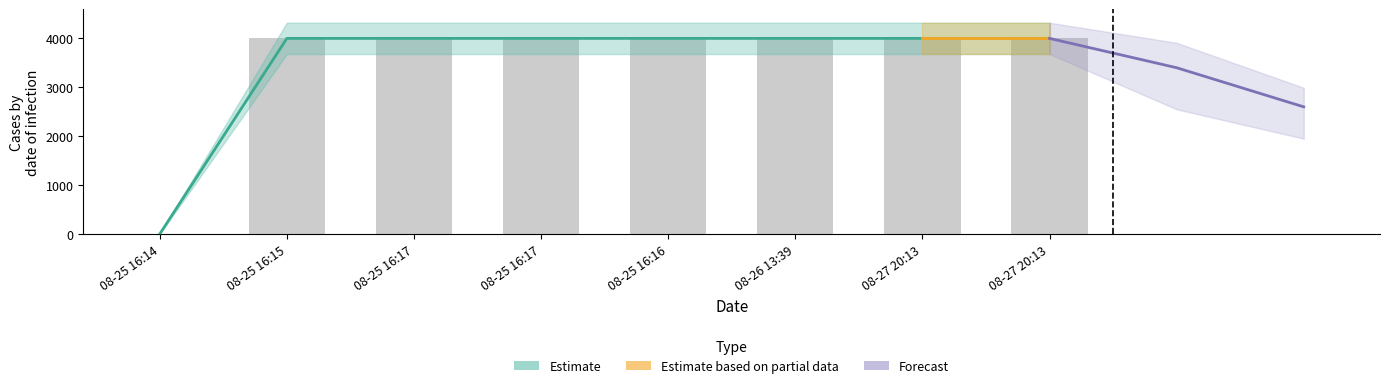

Rank the categories by value from lowest to highest.

08-25 16:14, 08-25 16:15, 08-25 16:17, 08-25 16:17, 08-25 16:16, 08-26 13:39, 08-27 20:13, 08-27 20:13